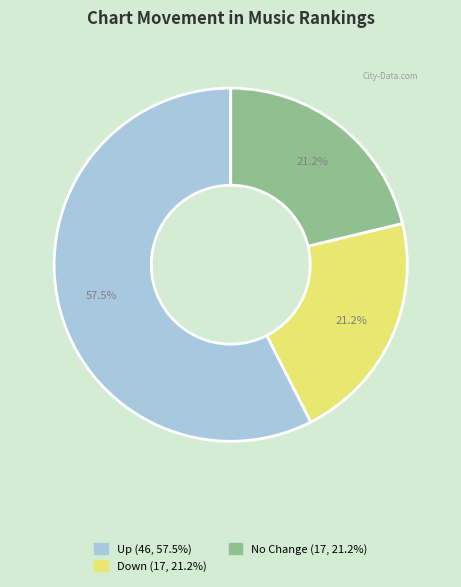

Is there any slice that represents more than half of the pie?

Yes